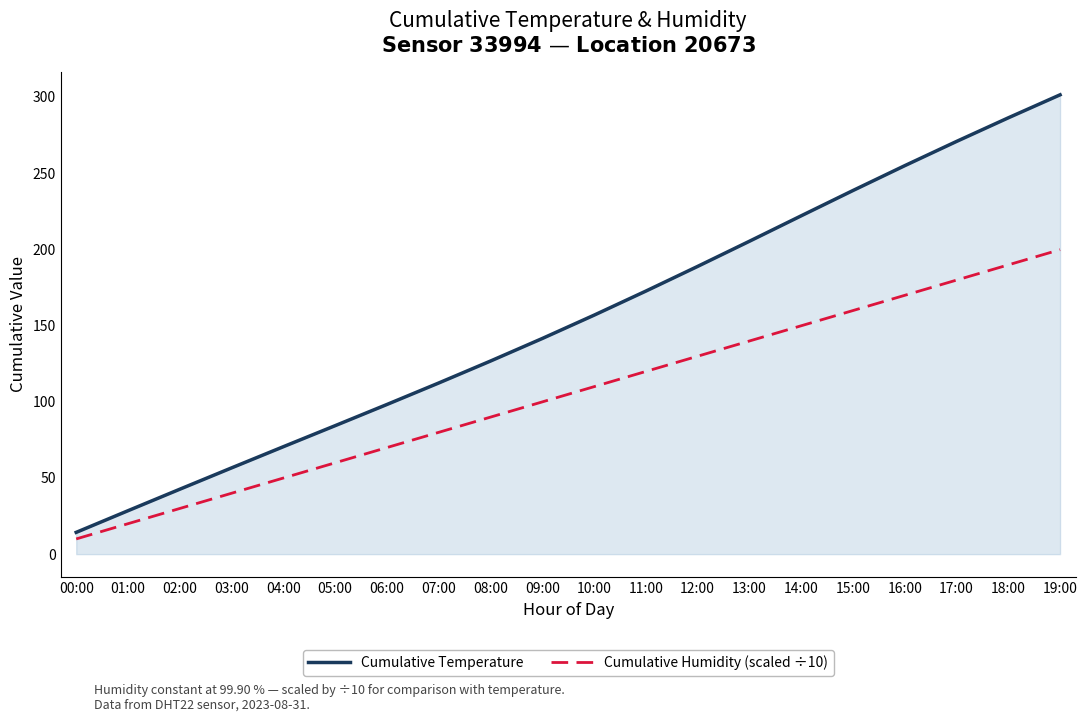

Rank the series at 01:00 from lowest to highest value.

Cumulative Humidity (scaled ÷10), Cumulative Temperature